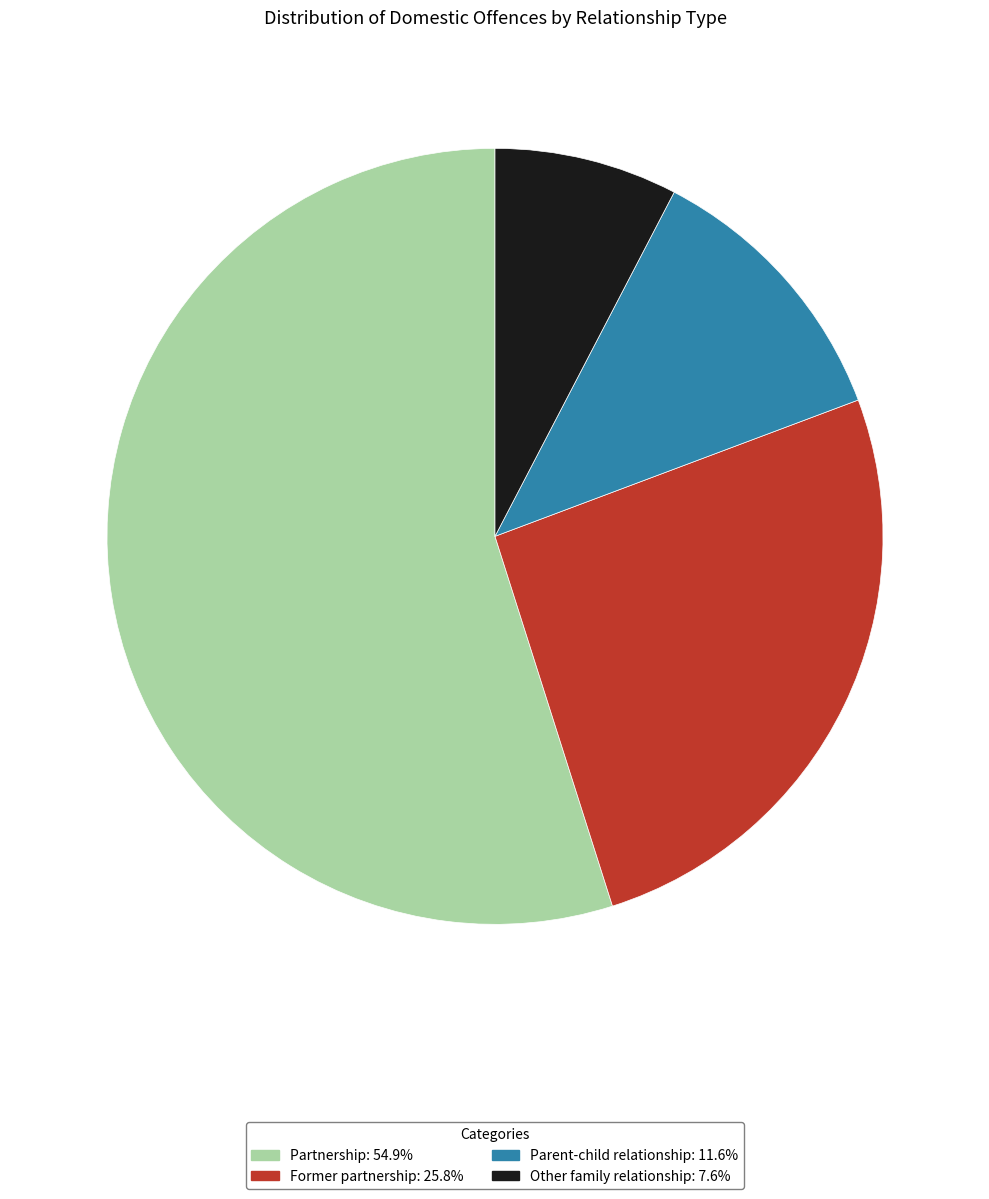

True or false: Former partnership accounts for 14% of the total.

False